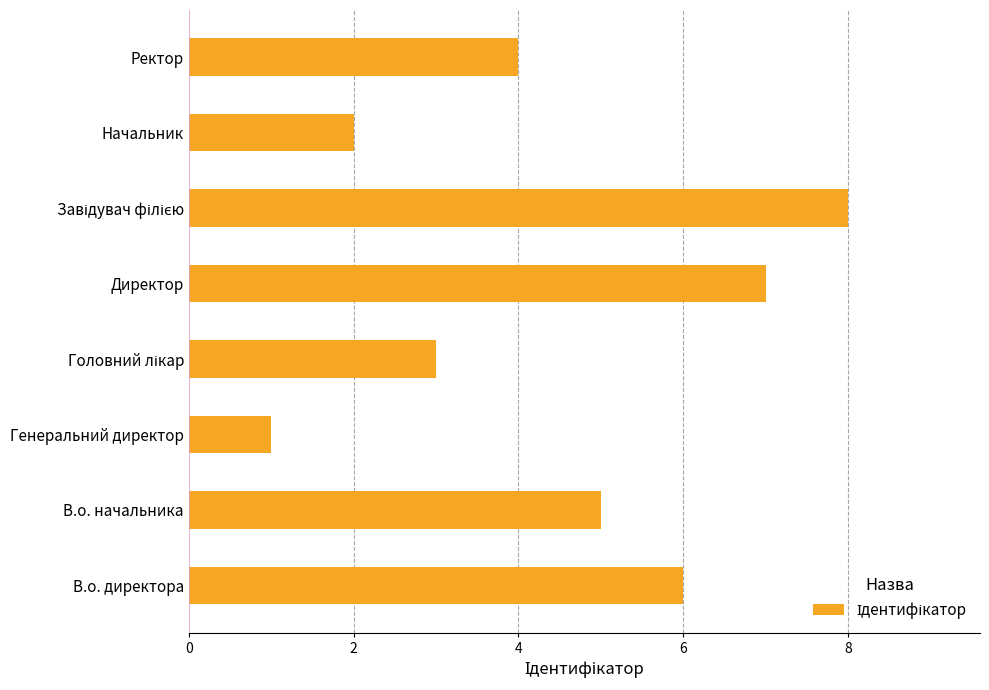

What is the difference between the second highest and second lowest values?

5